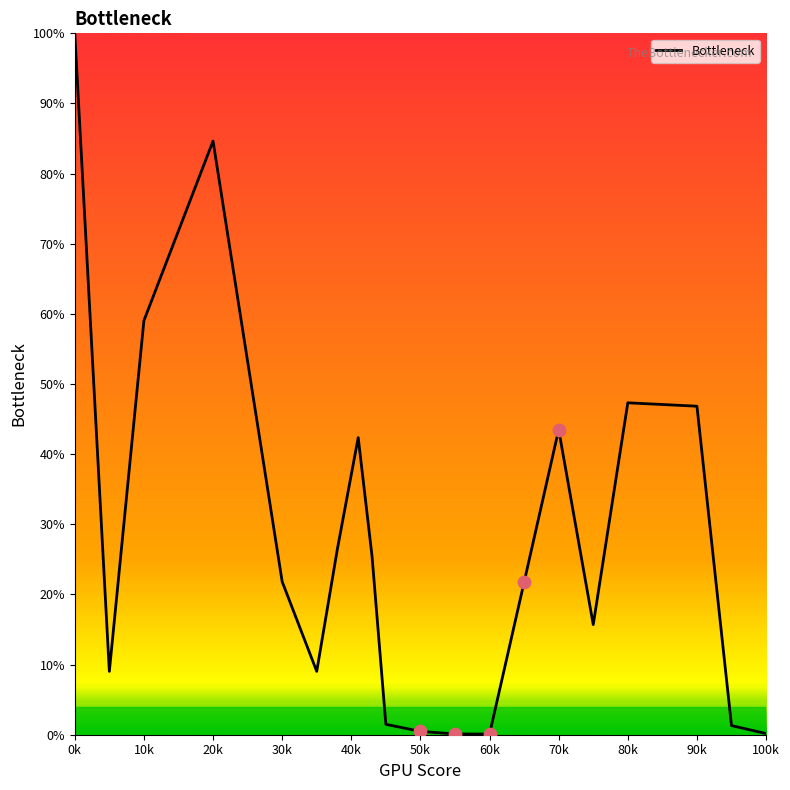

What is the maximum value shown in the chart?

100.0